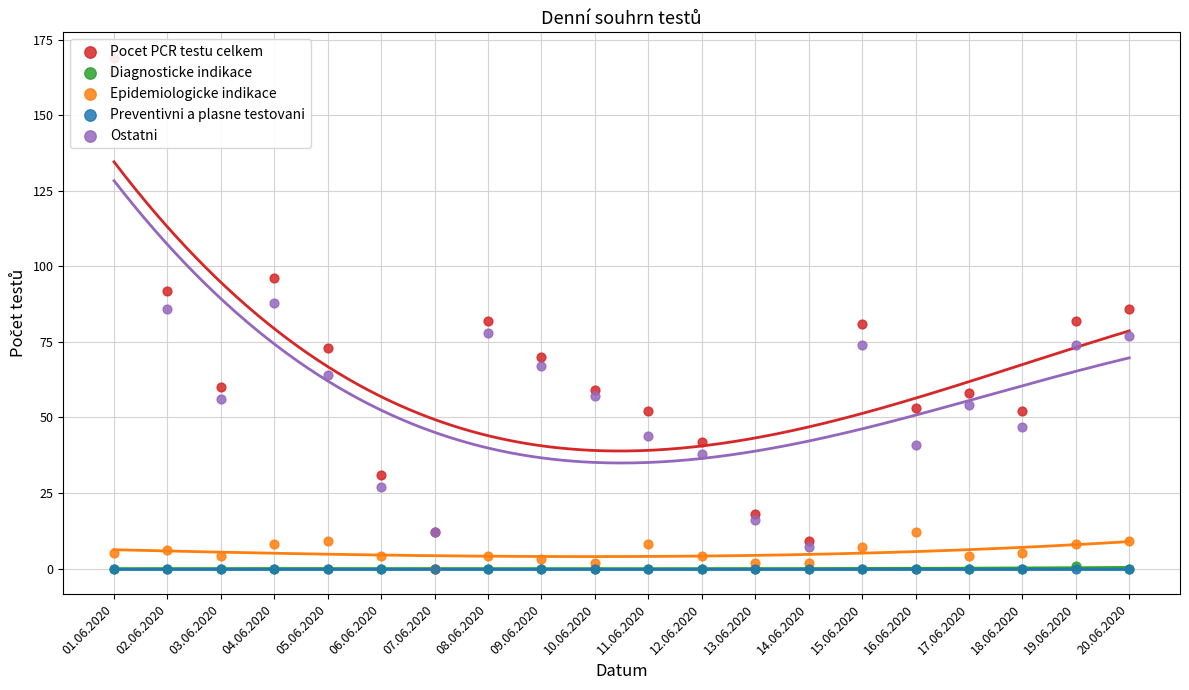

What are all the series names shown in the legend?

Pocet PCR testu celkem, Diagnosticke indikace, Epidemiologicke indikace, Preventivni a plasne testovani, Ostatni